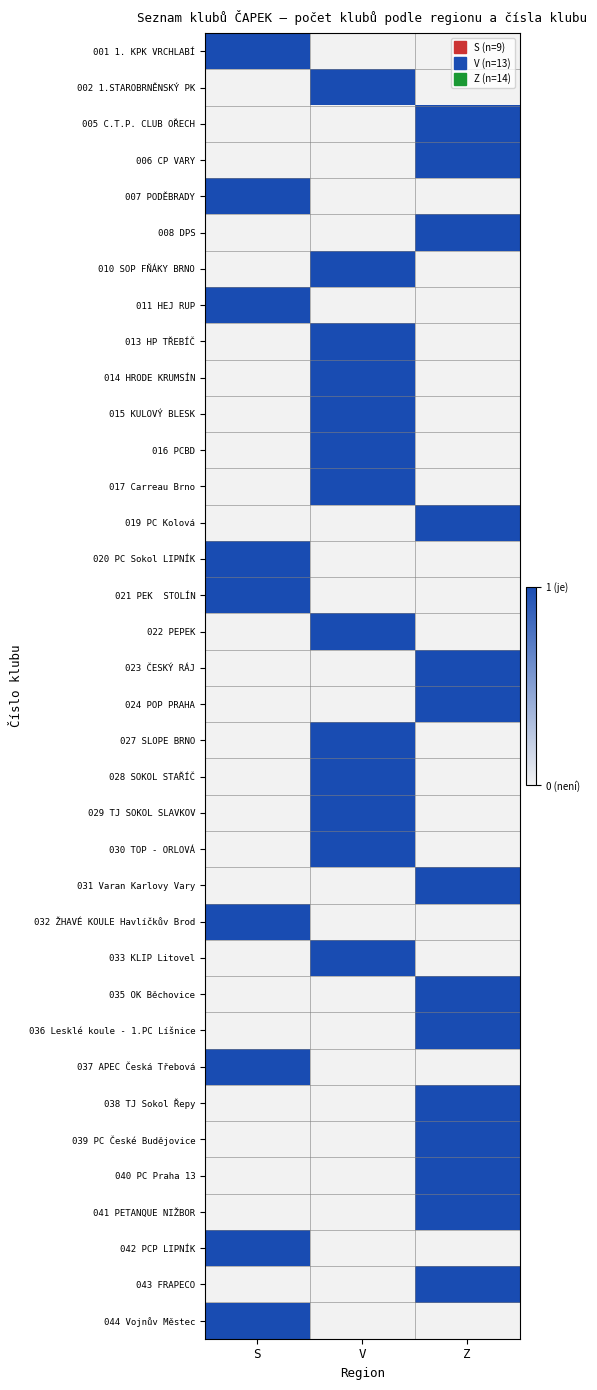

At how many categories does at least one series exceed 0?

3